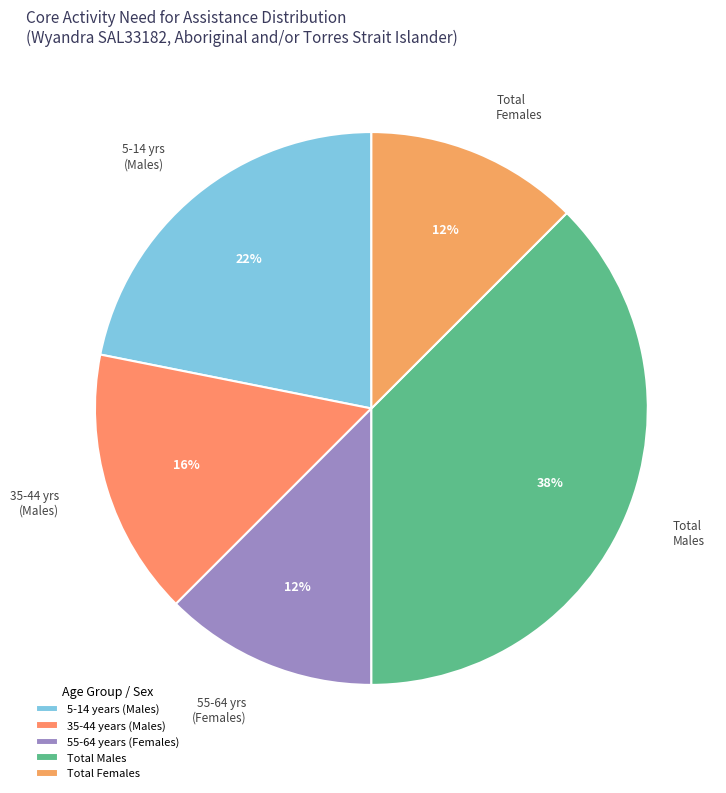

Rank the categories by value from lowest to highest.

55-64 years (Females), Total Females, 35-44 years (Males), 5-14 years (Males), Total Males